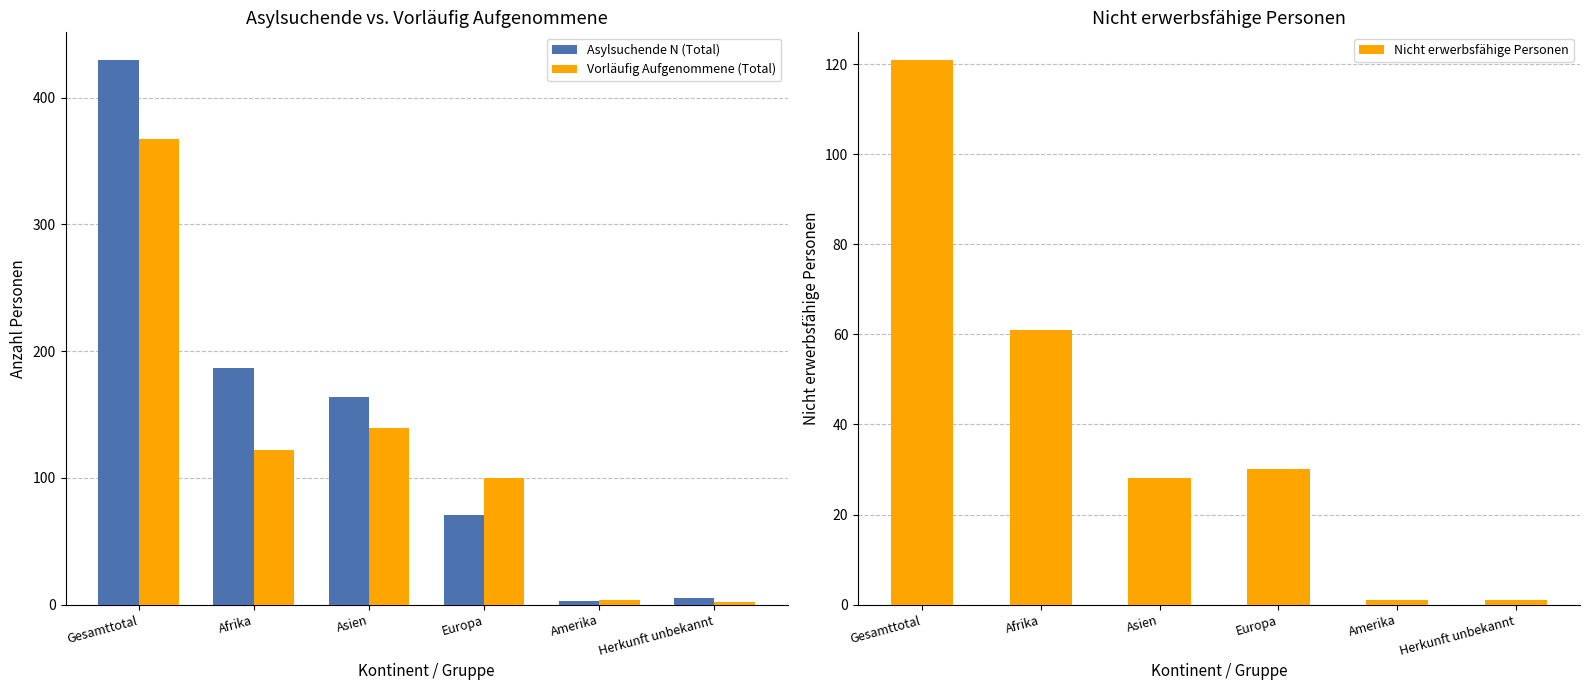

What is the label of the 6th bar from the right?

Gesamttotal